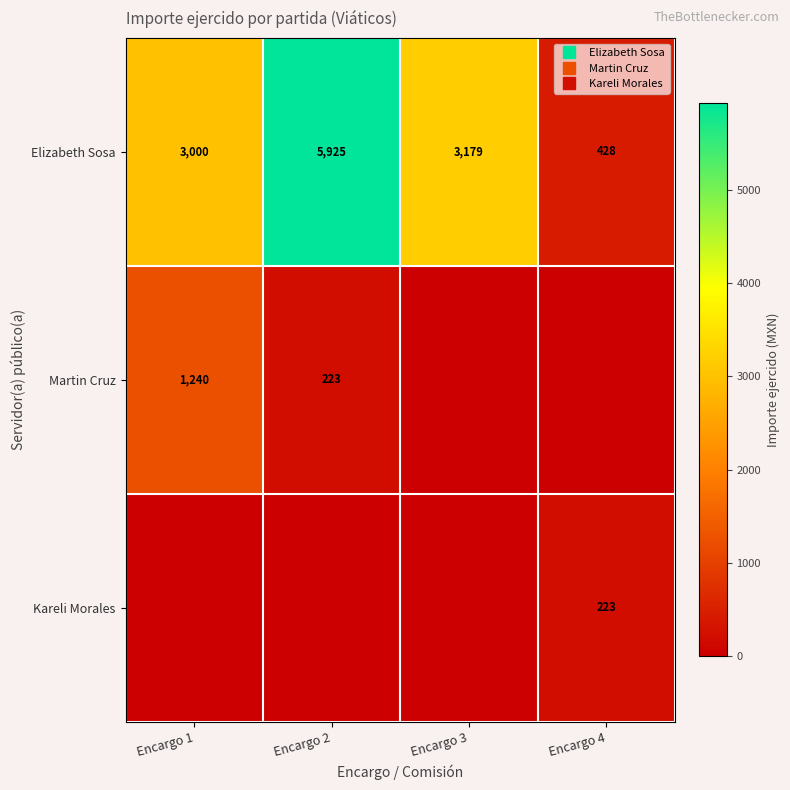

Between Encargo 1 and Encargo 2, which series saw the biggest shift?

Elizabeth Sosa